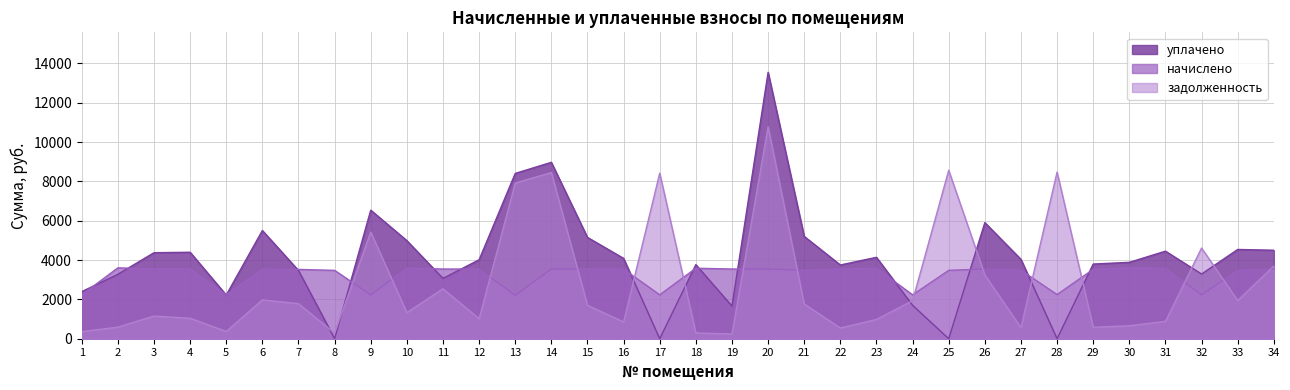

The value of начислено at 20 is 1643.7. True or false?

False